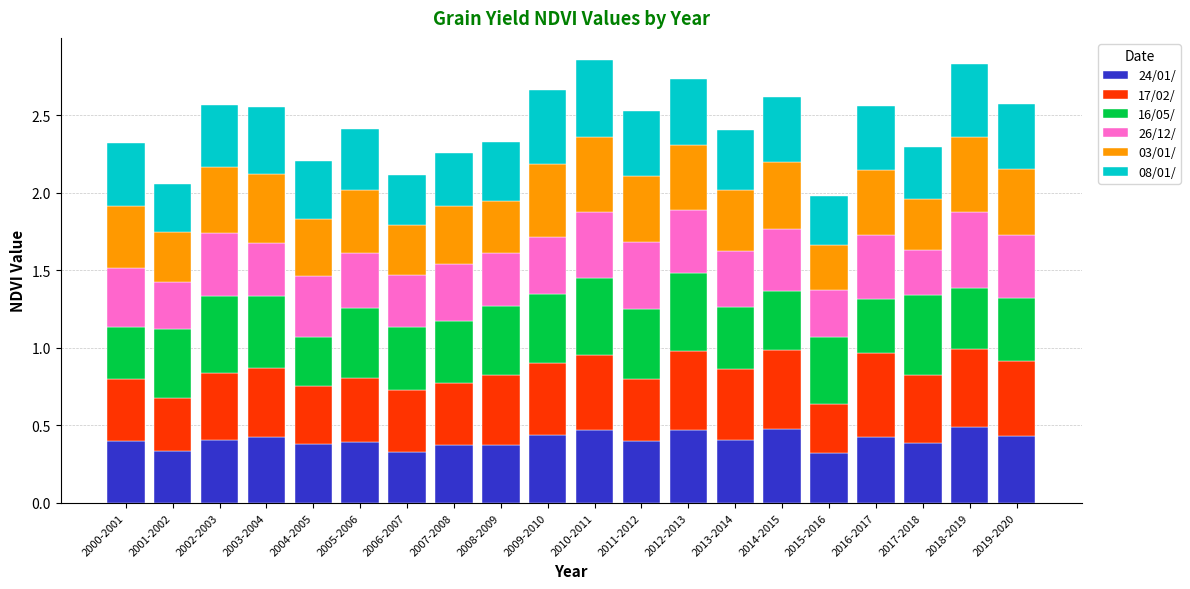

What is the total value across all series at 2018-2019?

2.8